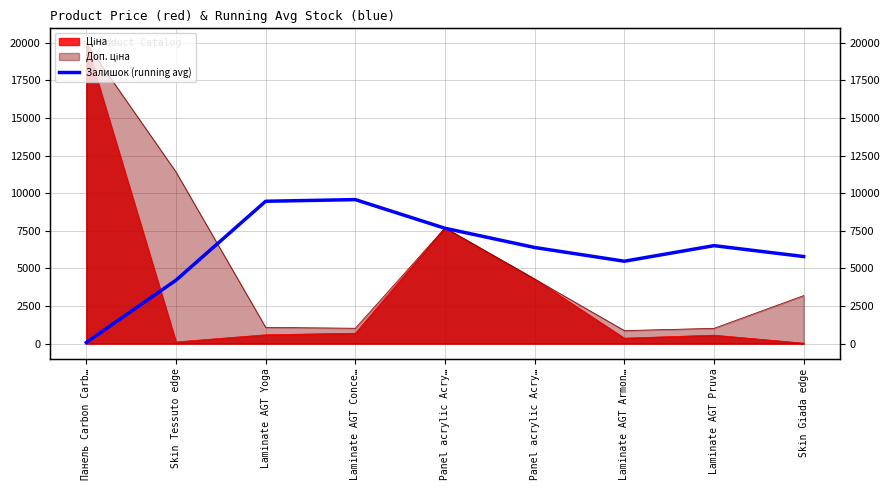

What is the average value?

6131.0